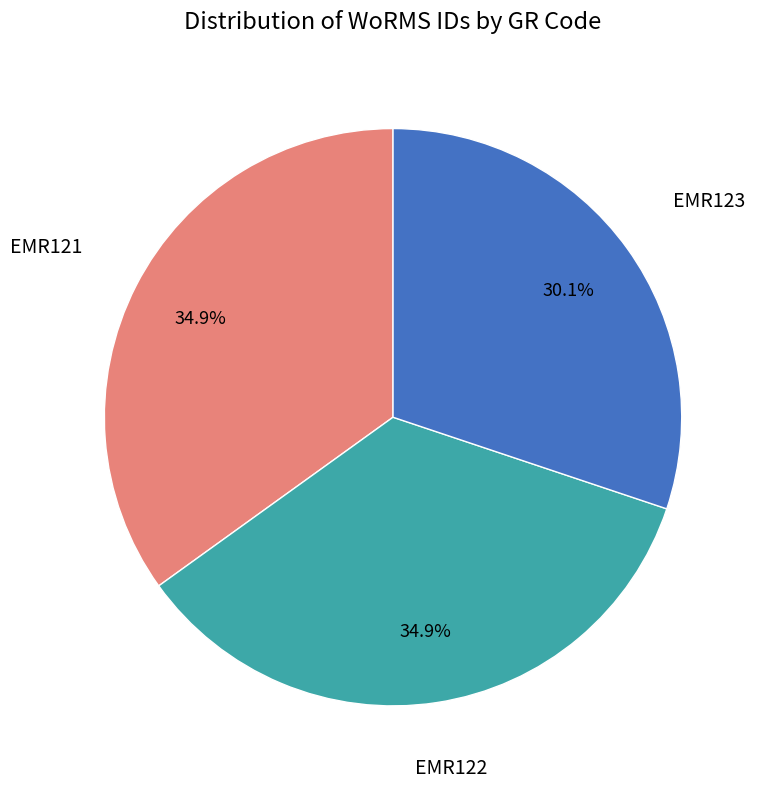

Does any single category account for the majority?

No